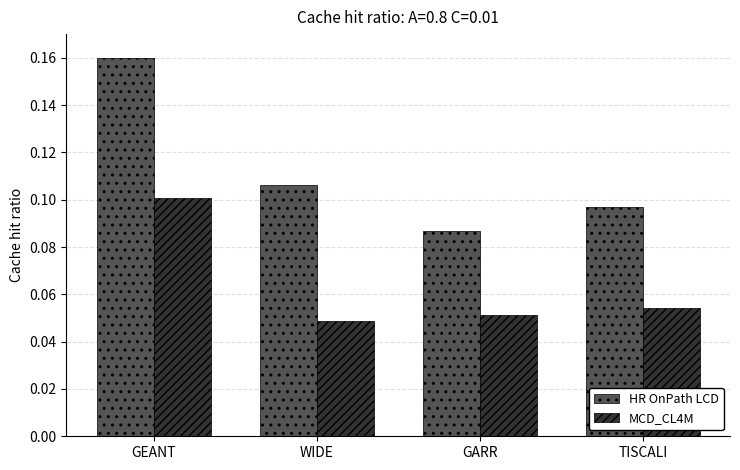

How many groups of bars are there?

4